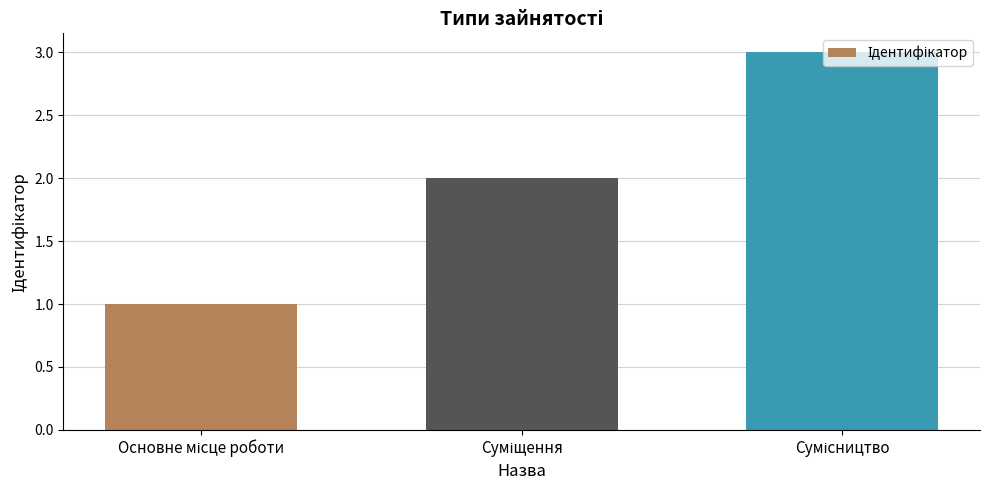

Reading left to right, extract all data points from this chart.

1	2	3